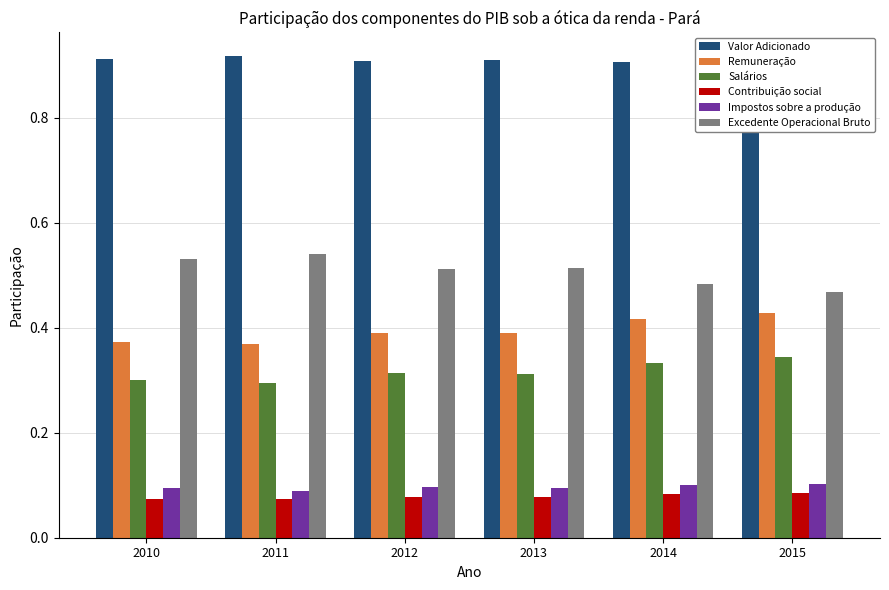

What is the average value of the Remuneração series?

0.4